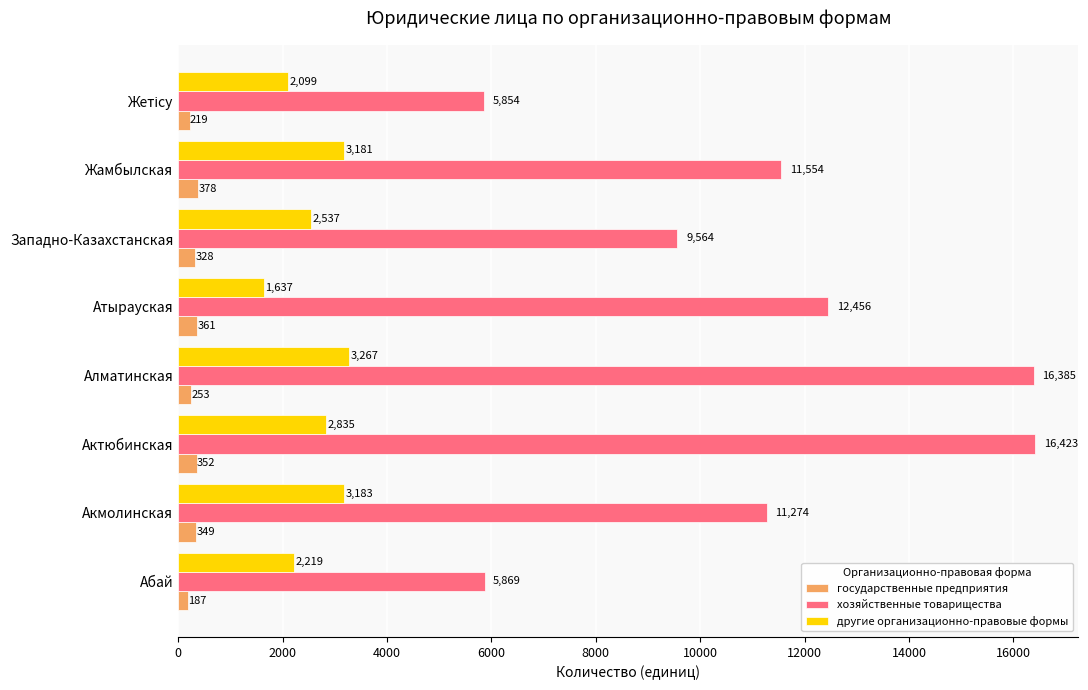

Count the number of data series in this chart.

3